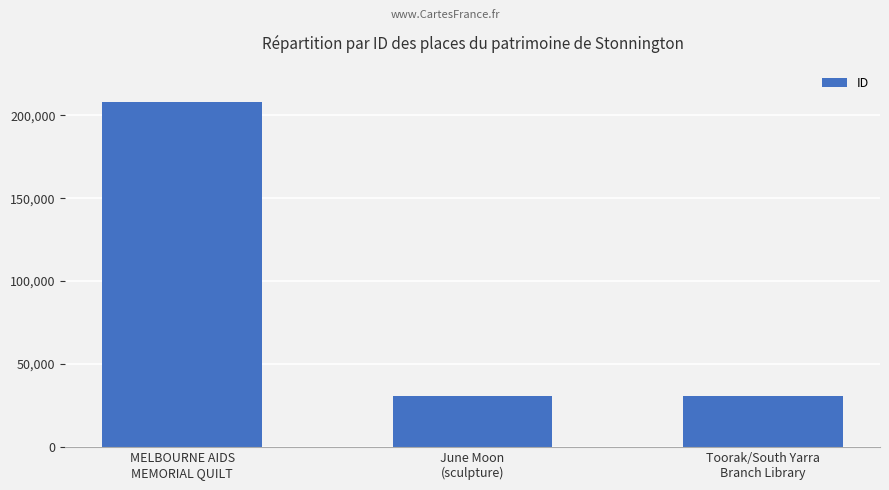

What is the sum of all values?

269728